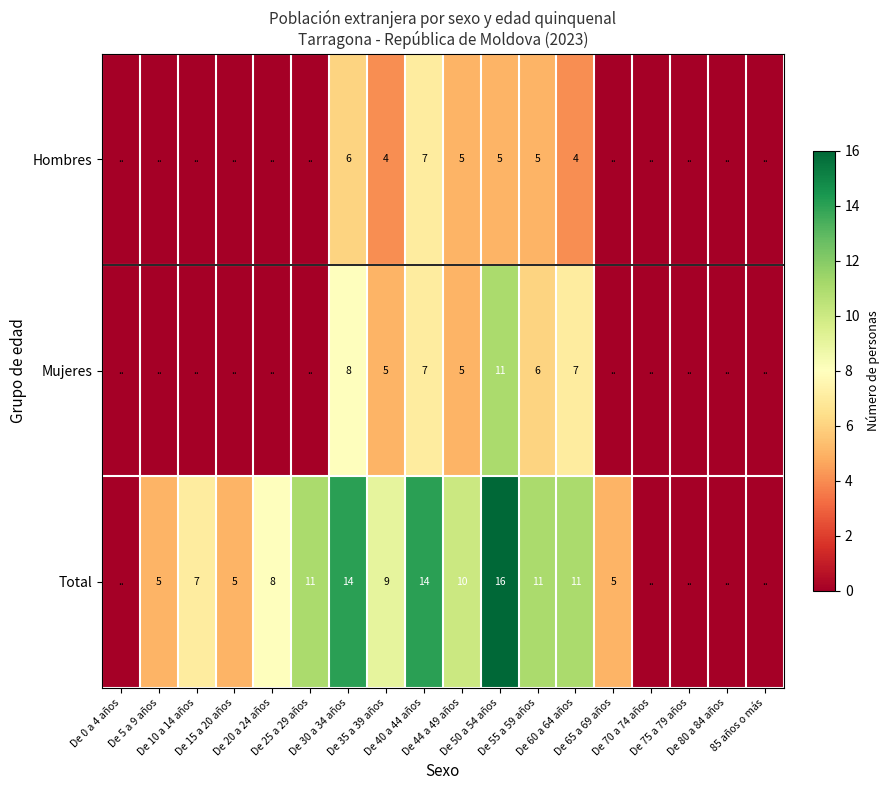

Rank the series at De 10 a 14 años from highest to lowest value.

Total, Hombres, Mujeres